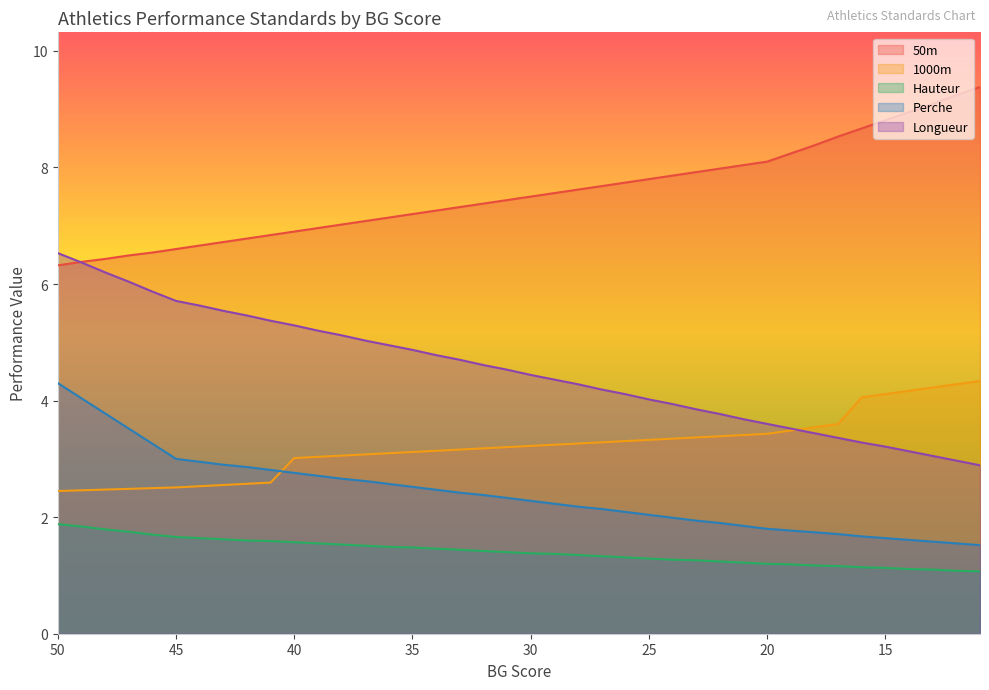

The value of 1000m at 17 is 5.6. True or false?

False